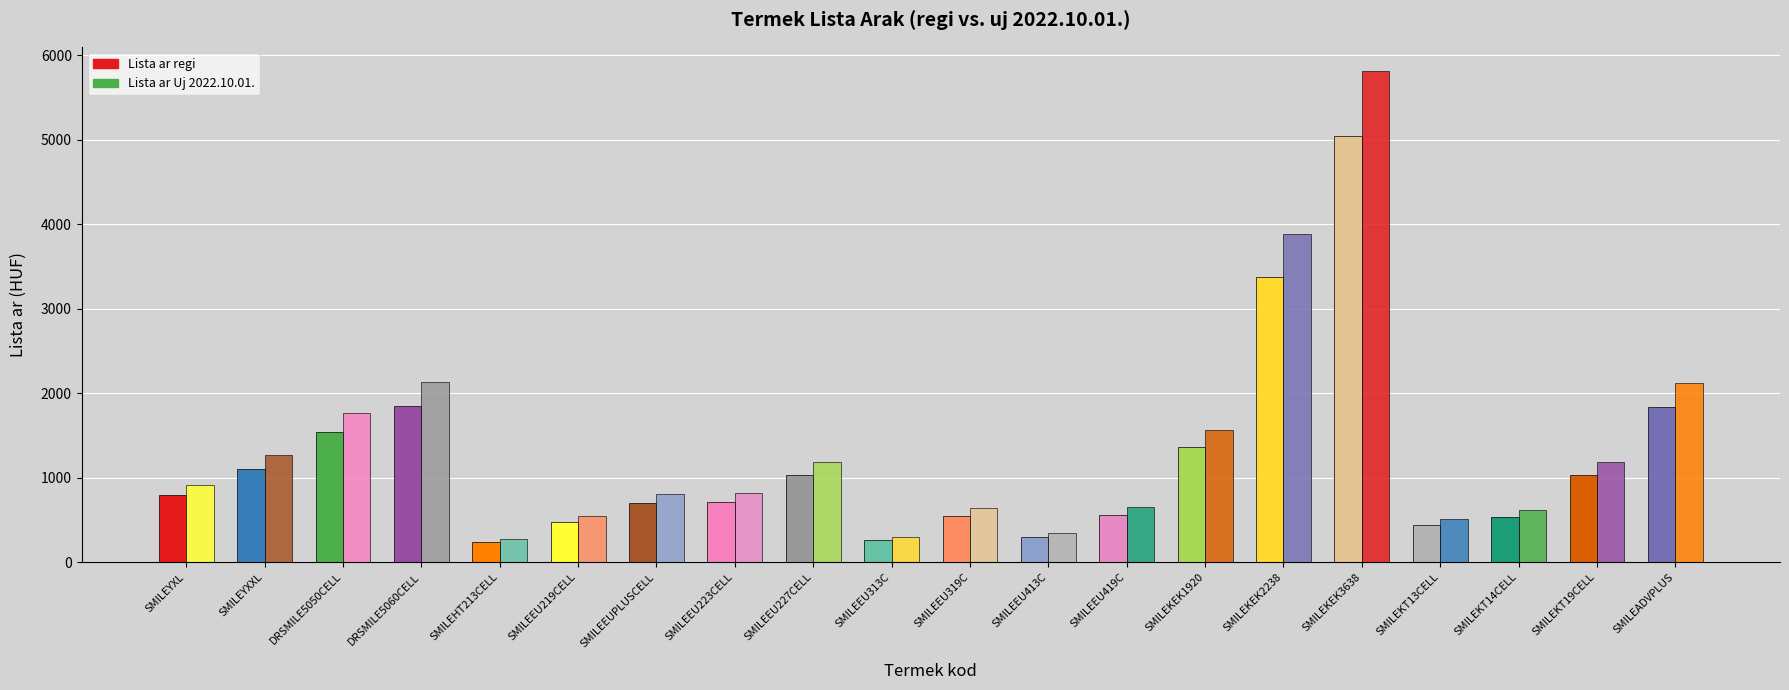

Rank the series by their maximum value, from highest to lowest.

Lista ar Uj 2022.10.01., Lista ar regi